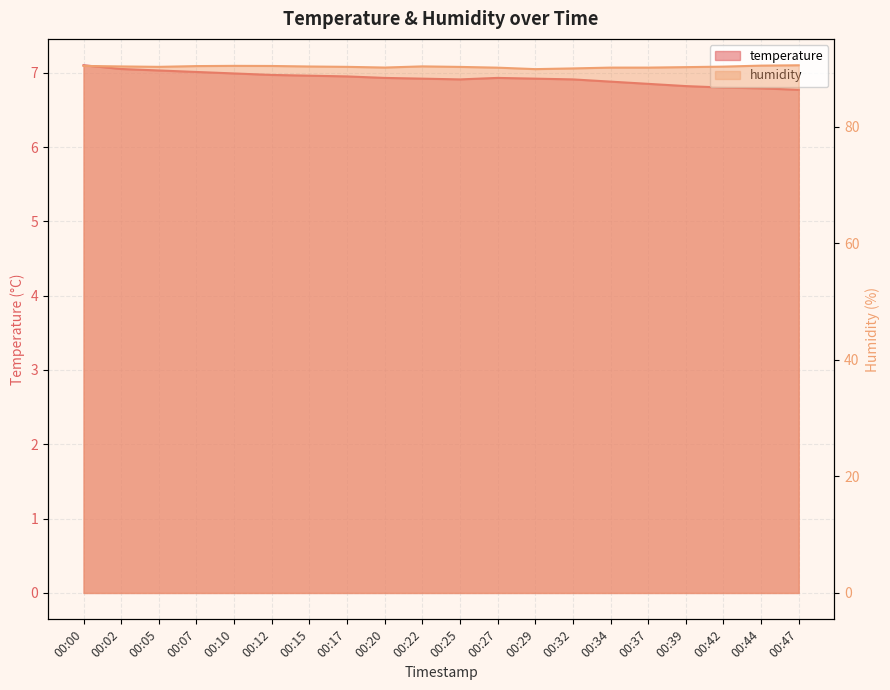

Which series has the widest spread of values?

humidity